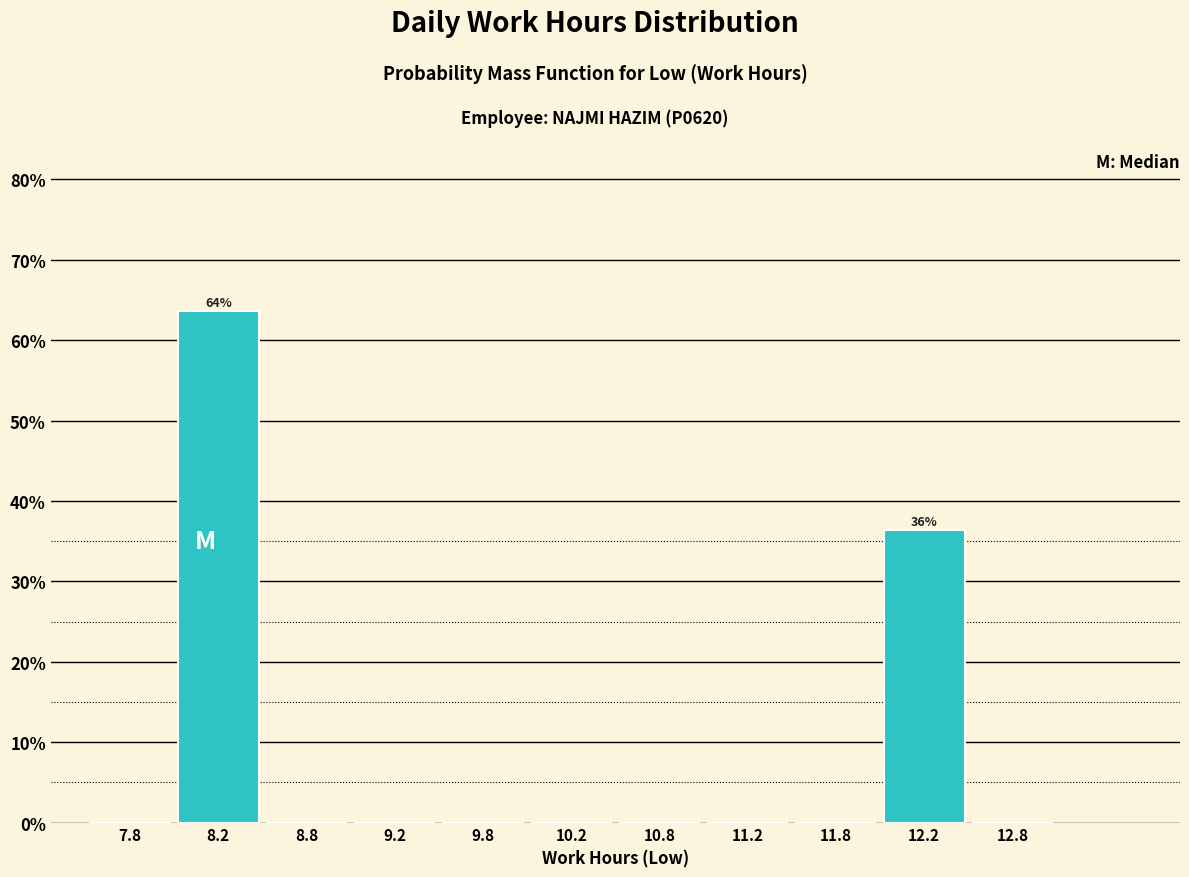

Over which range of the x-axis is the bar tallest?

8.0 to 8.5